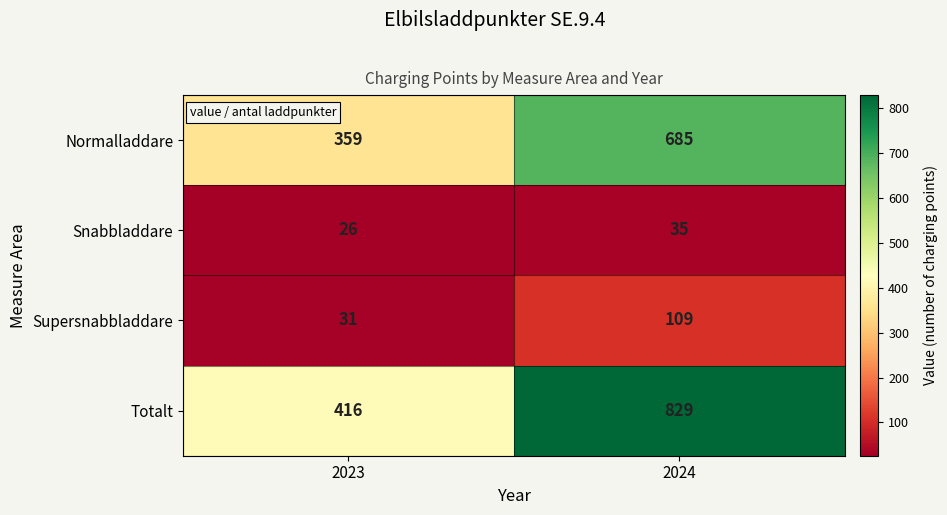

Read the Supersnabbladdare value at 2023.

31